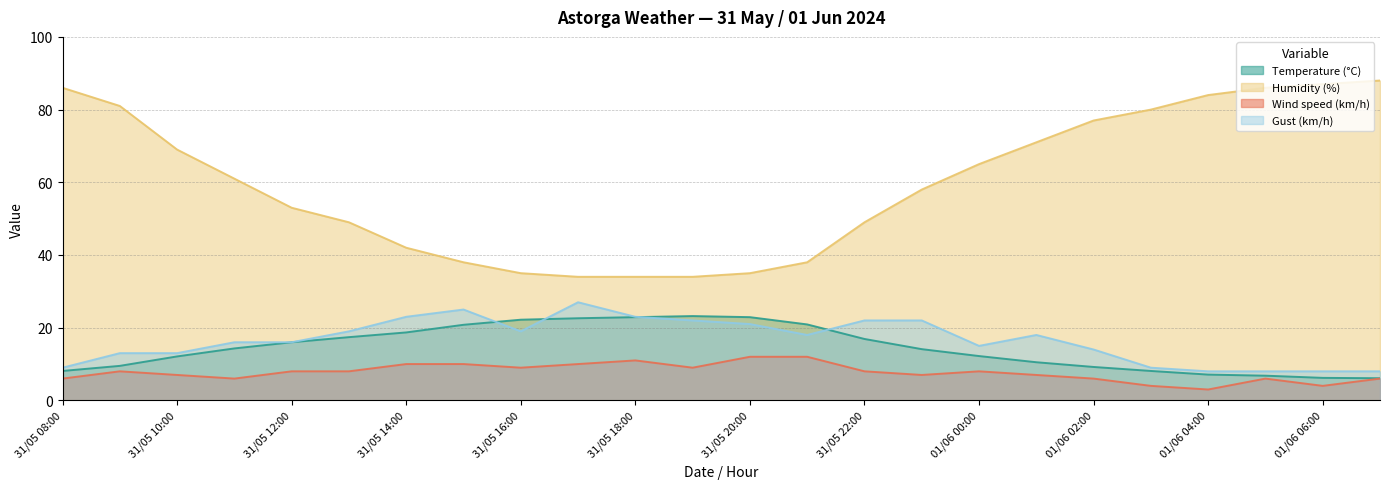

What are all the series names shown in the legend?

Temperature (°C), Humidity (%), Wind speed (km/h), Gust (km/h)